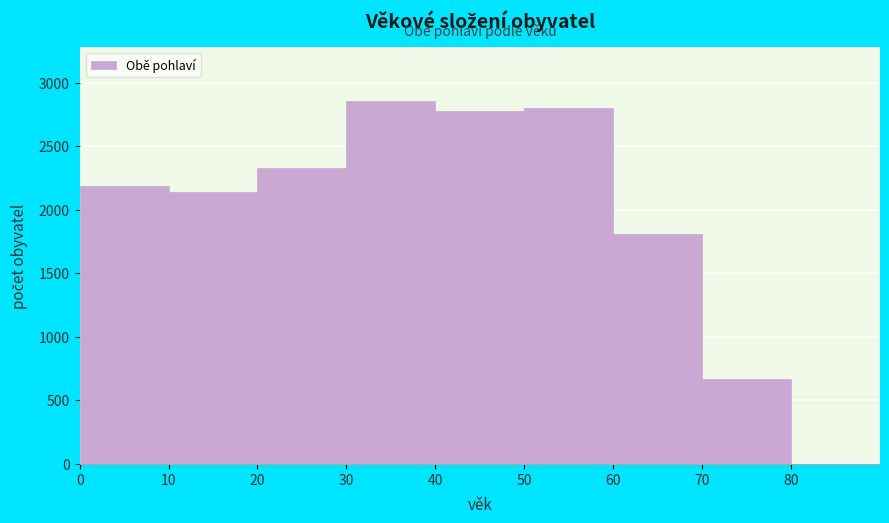

Reading left to right, transcribe this chart: for each bar, give the range it covers on the x-axis and its height. The values are not printed on the chart, so give them approximately, as read against the axis.

0 to 10: 2200
10 to 20: 2150
20 to 30: 2350
30 to 40: 2850
40 to 50: 2800
50 to 60: 2800
60 to 70: 1800
70 to 80: 650
80 to 90: 0